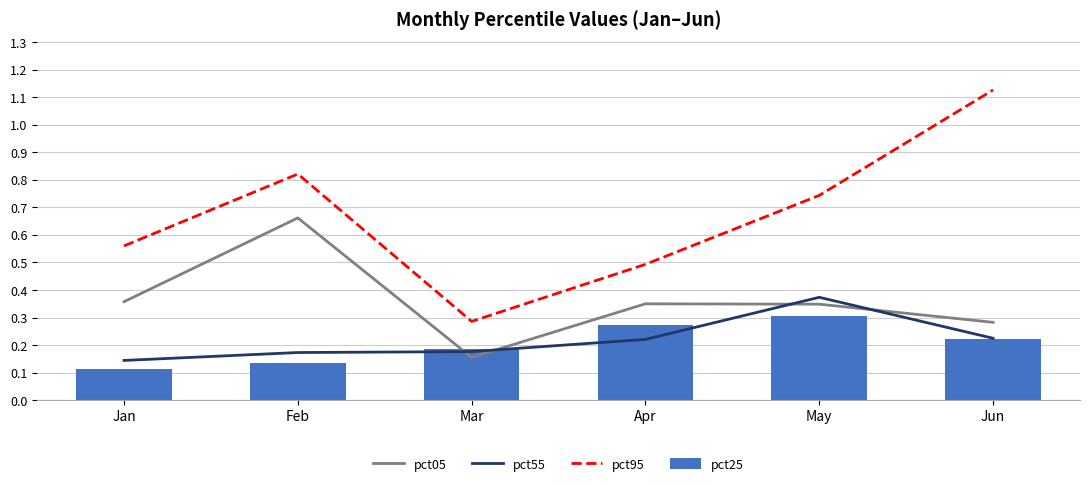

Reading left to right, what are all the values shown in this chart?

pct05: 0.4	0.7	0.2	0.3	0.3	0.3
pct55: 0.1	0.2	0.2	0.2	0.4	0.2
pct95: 0.6	0.8	0.3	0.5	0.7	1.1
pct25: 0.1	0.1	0.2	0.3	0.3	0.2